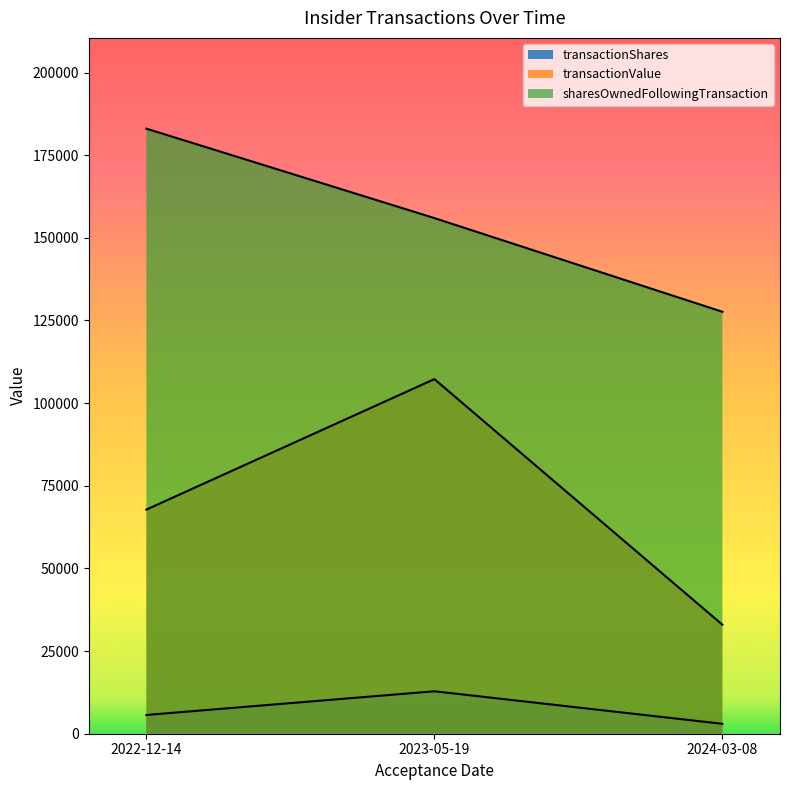

How many data points does each series have?

3